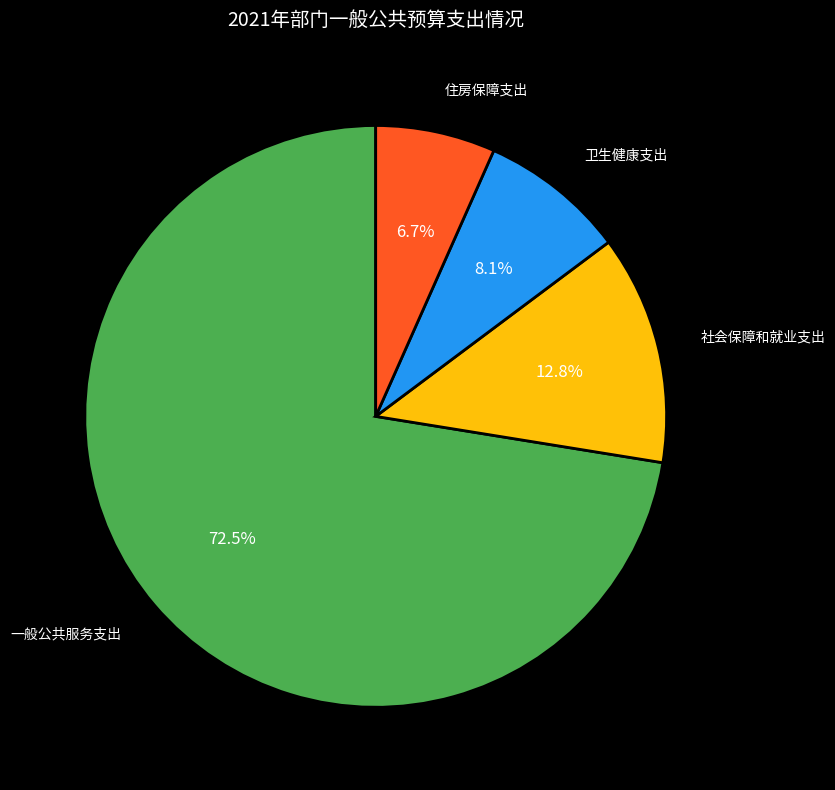

Which slice is the smallest?

住房保障支出